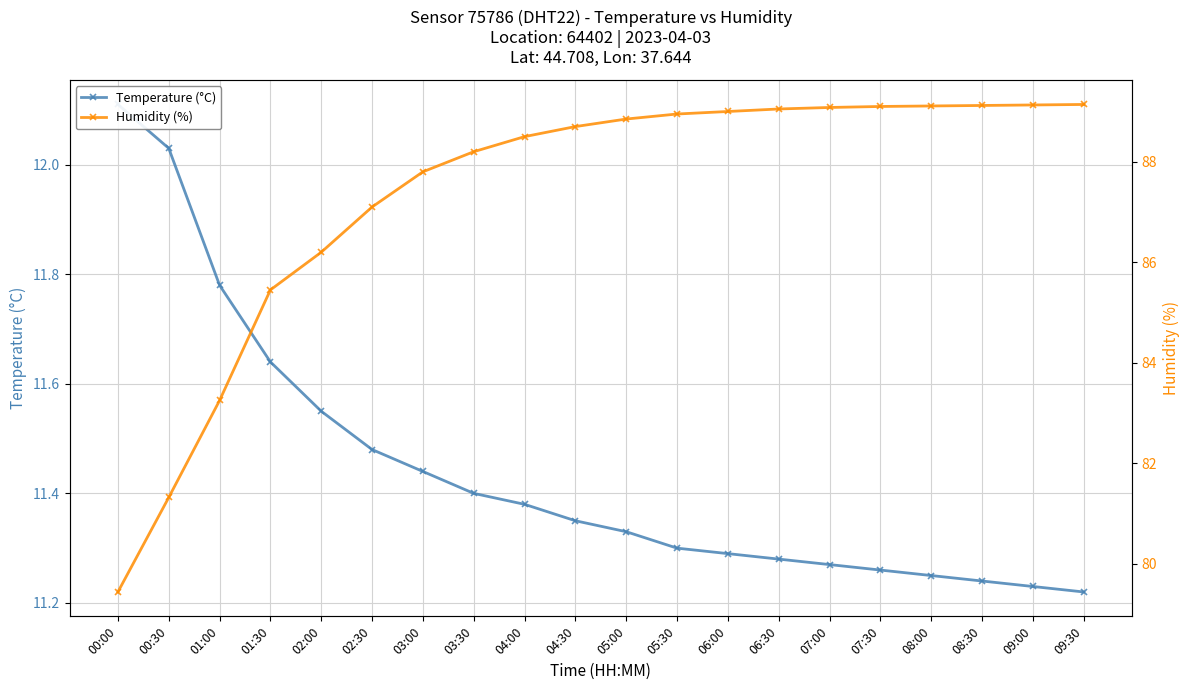

List the series in order of their overall mean, highest first.

Humidity (%), Temperature (°C)